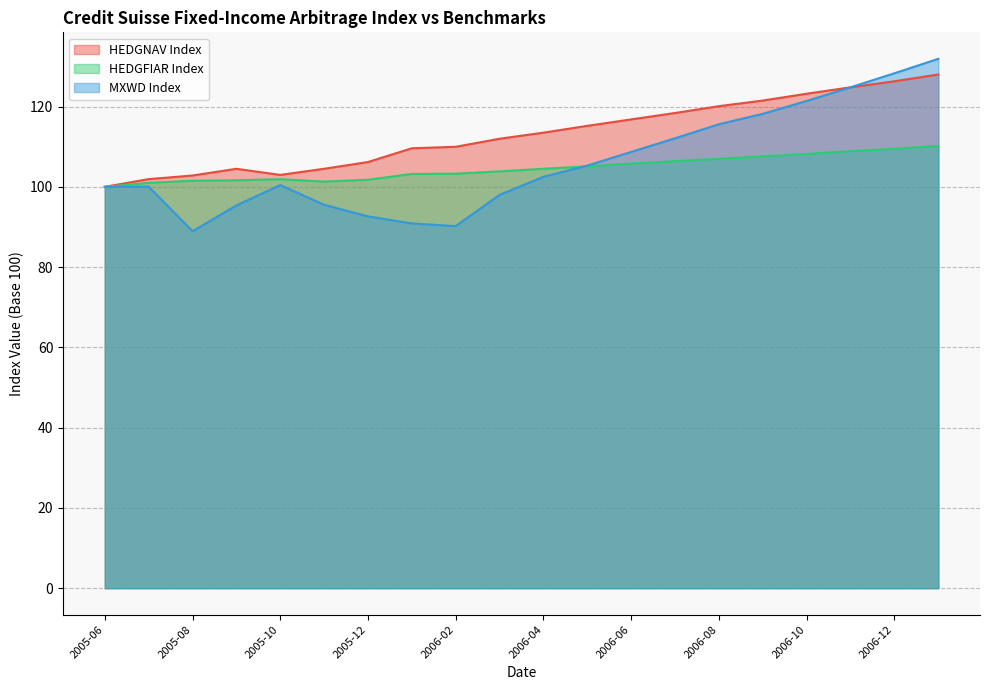

Where does the HEDGFIAR Index series first go above 104?

2006-04